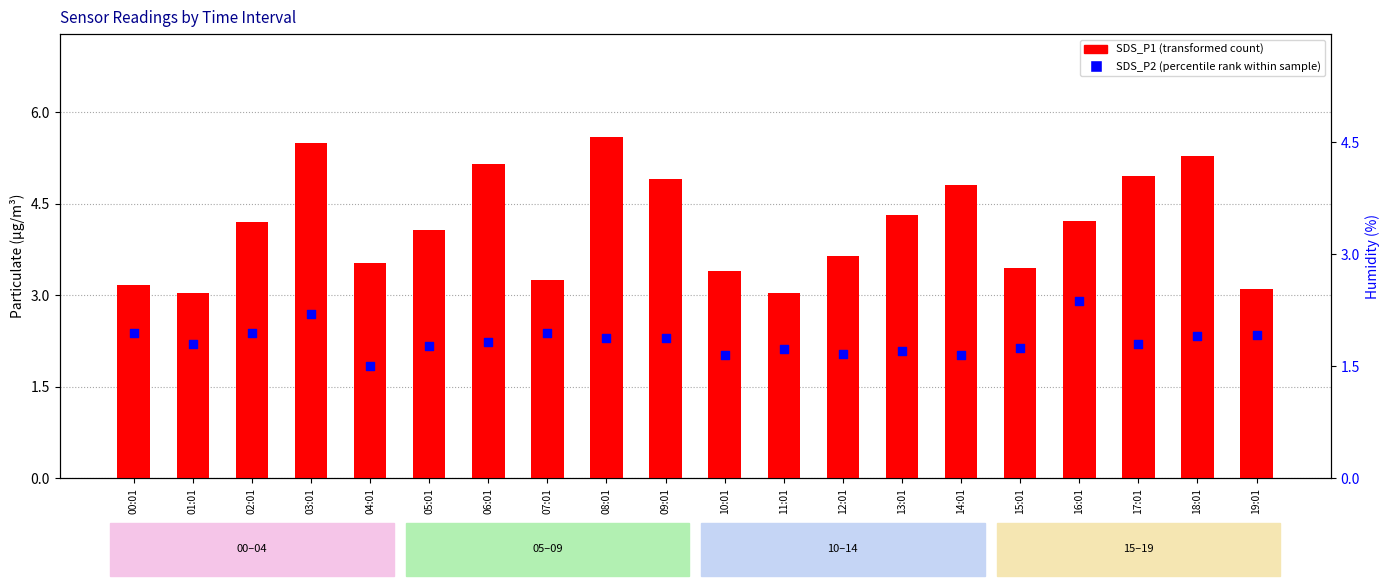

What is the total value across all series at 04:01?

5.0